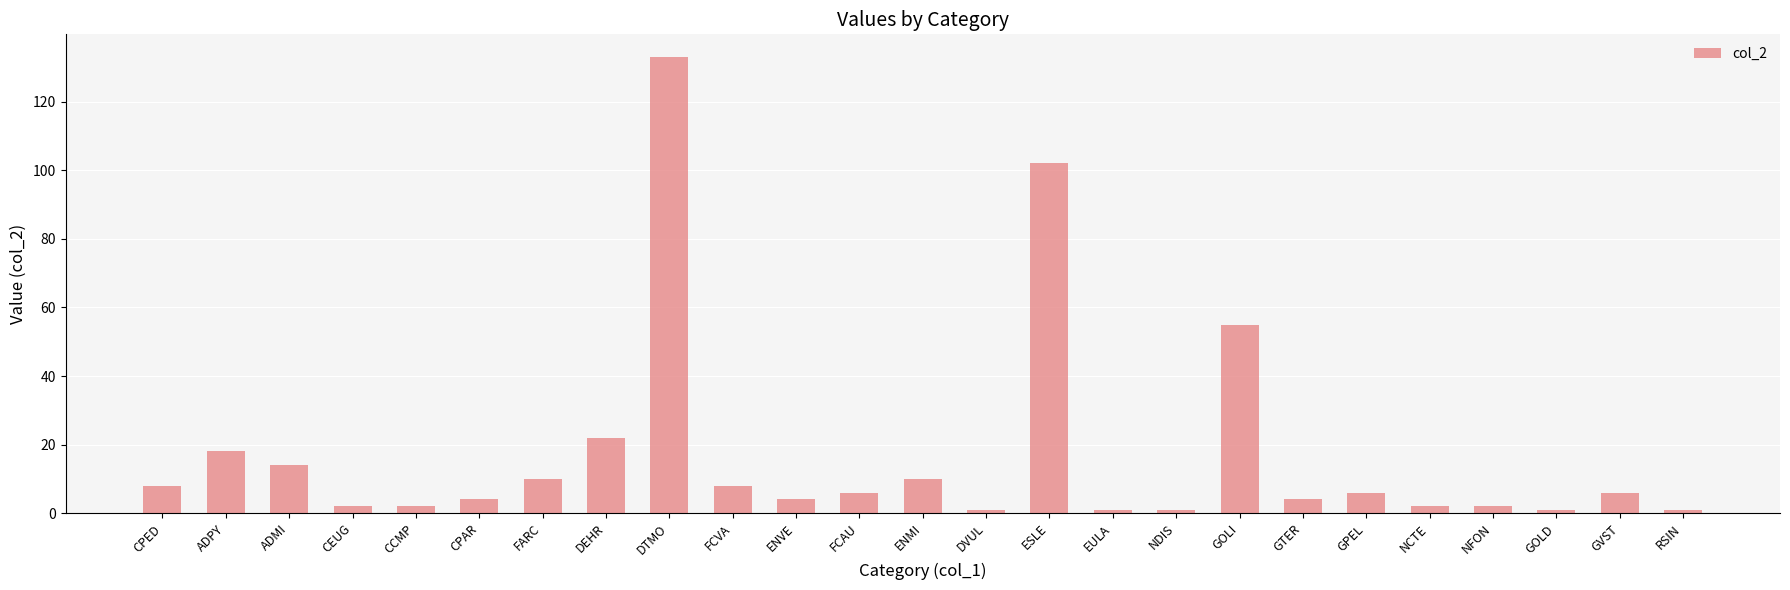

What is the average value?

17